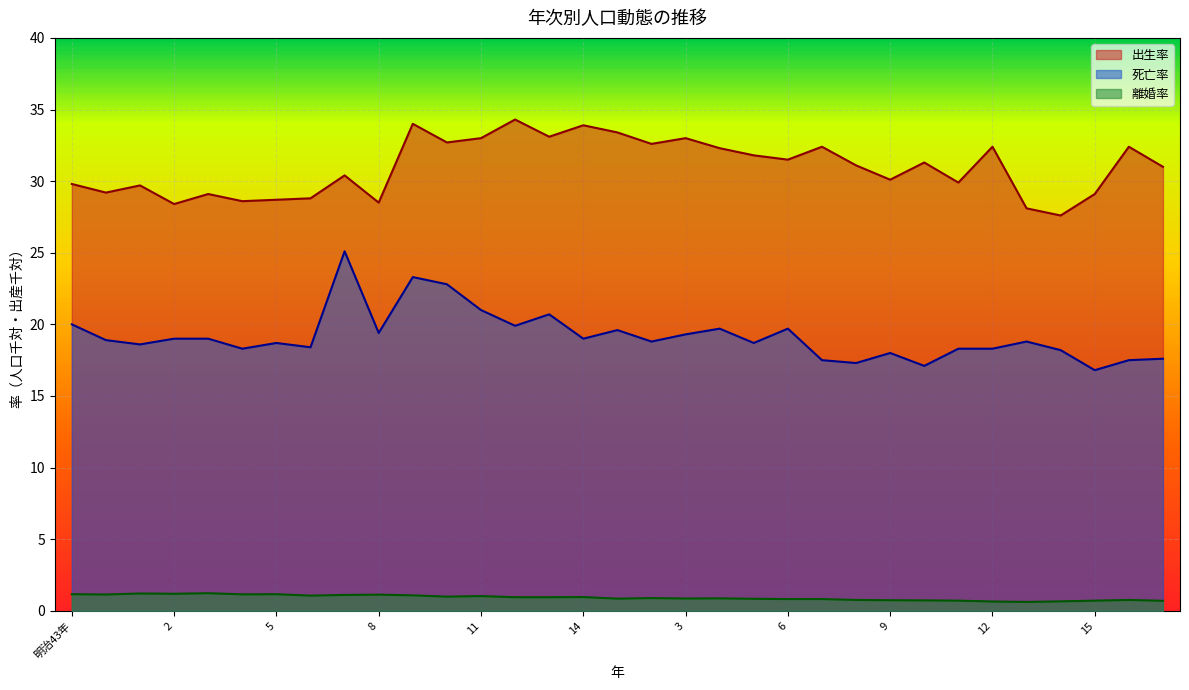

In 死亡率, how many points are lower than both neighbors (excluding endpoints)?

11